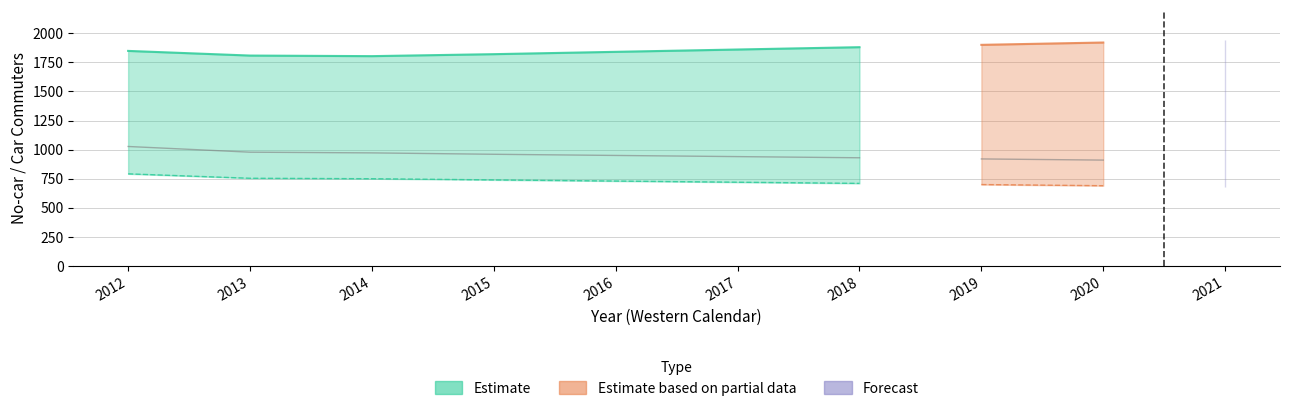

True or false: car_commute_survey has more than 2 points higher than both neighbors.

False